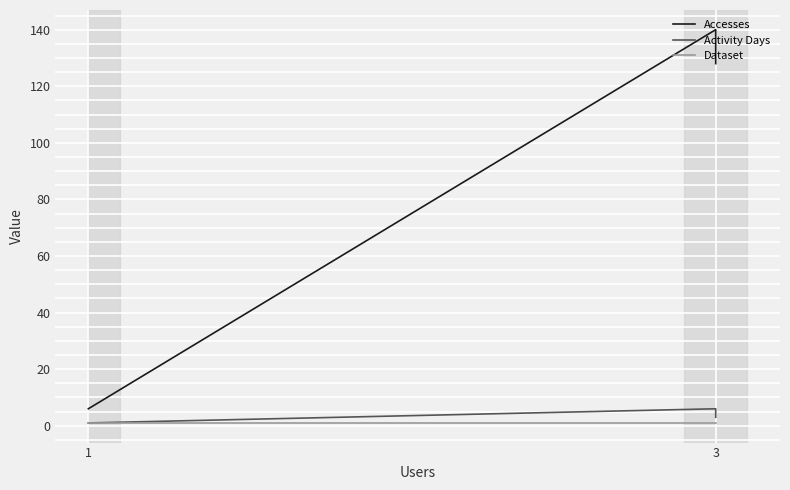

What is the spread (max minus min) of values at 1?

5